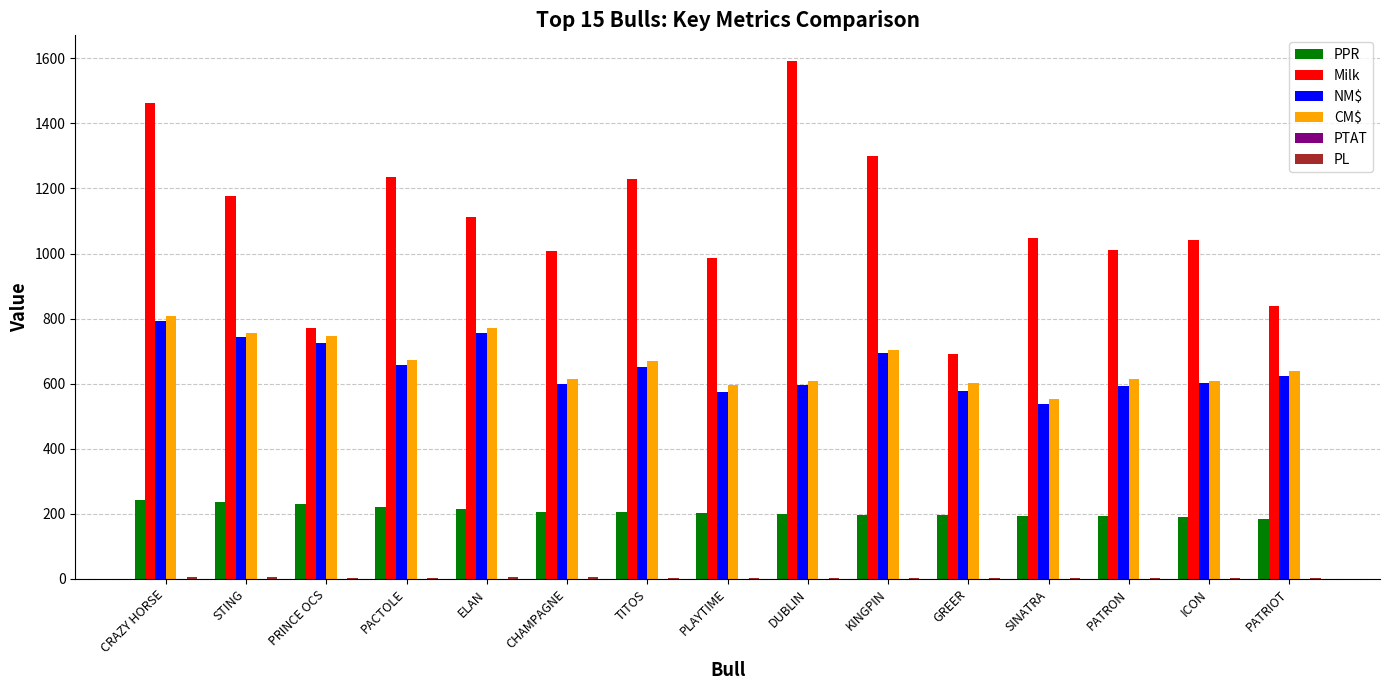

Which series changed the most between TITOS and PATRIOT?

Milk